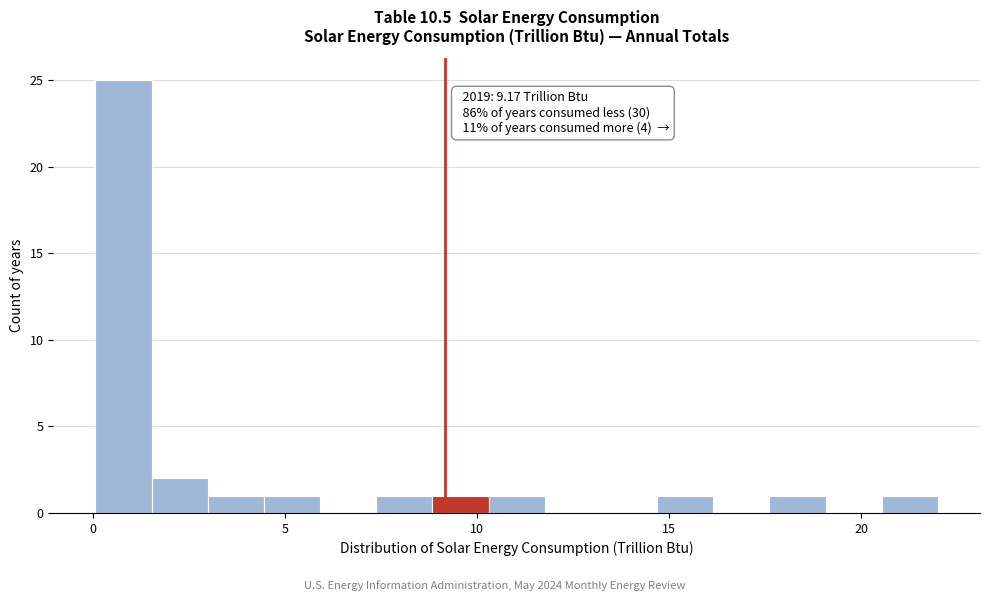

Around what value on the x-axis is the tallest bar? Give the approximate position of its centre, as read against the axis.

1.0